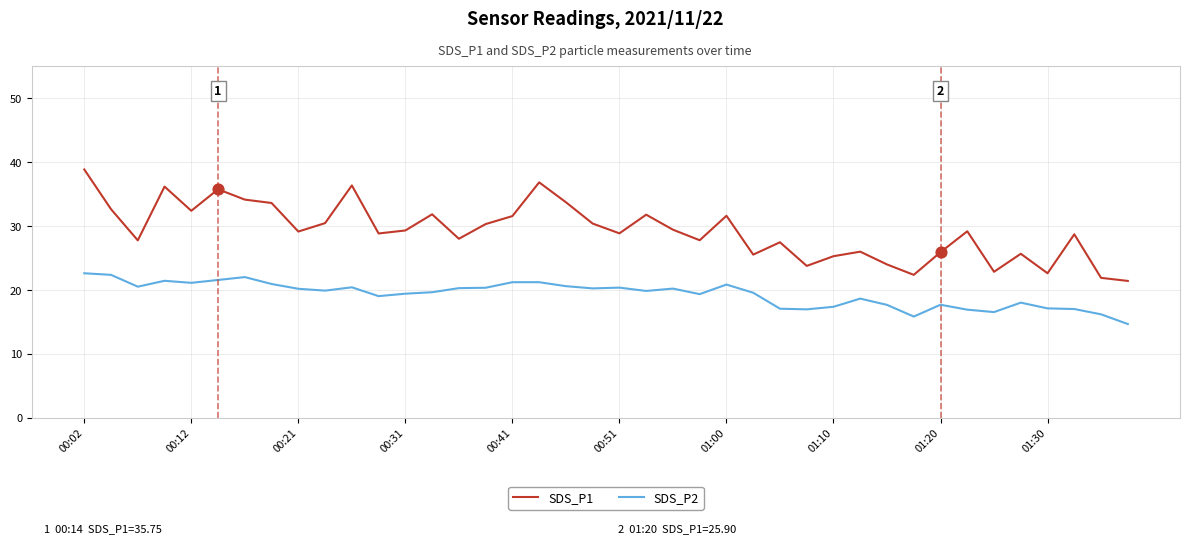

What are all the series names shown in the legend?

SDS_P1, SDS_P2